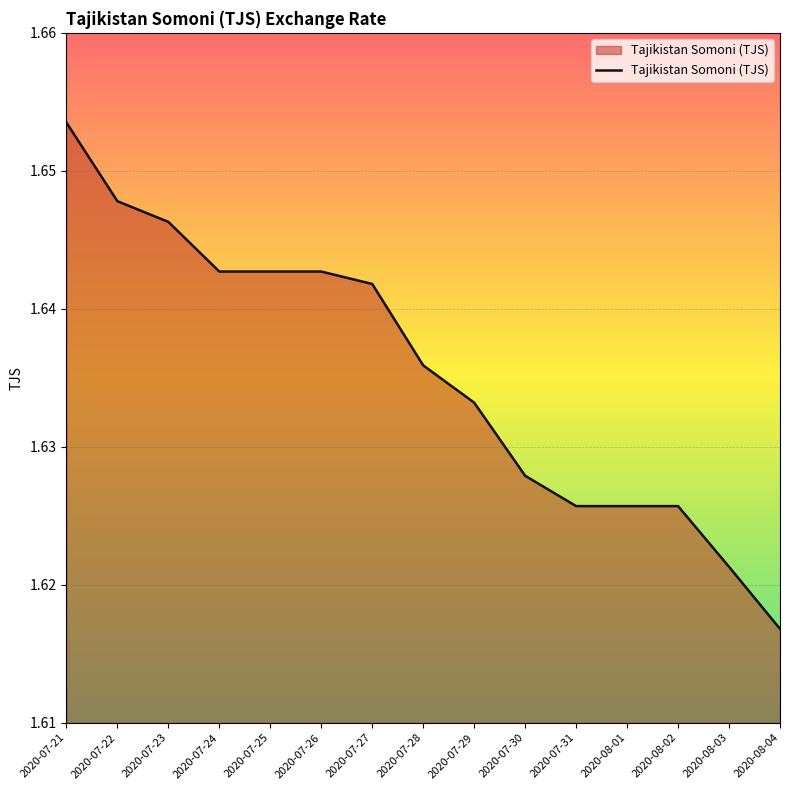

At which category does the chart reach its peak across all series?

2020-07-21